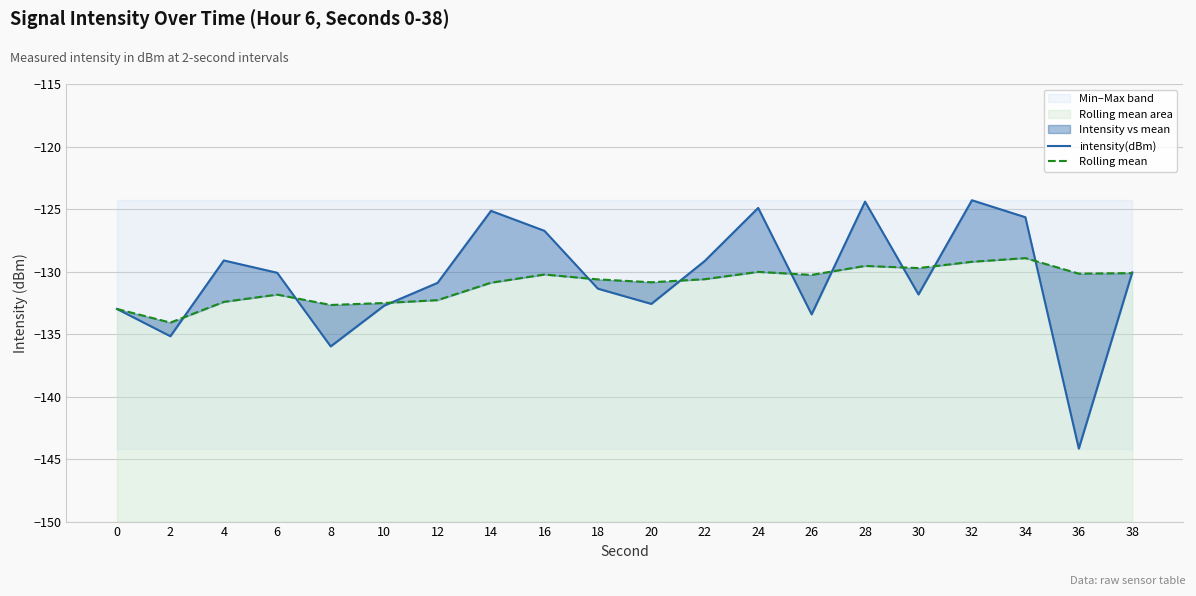

At which category does the chart reach its peak across all series?

32